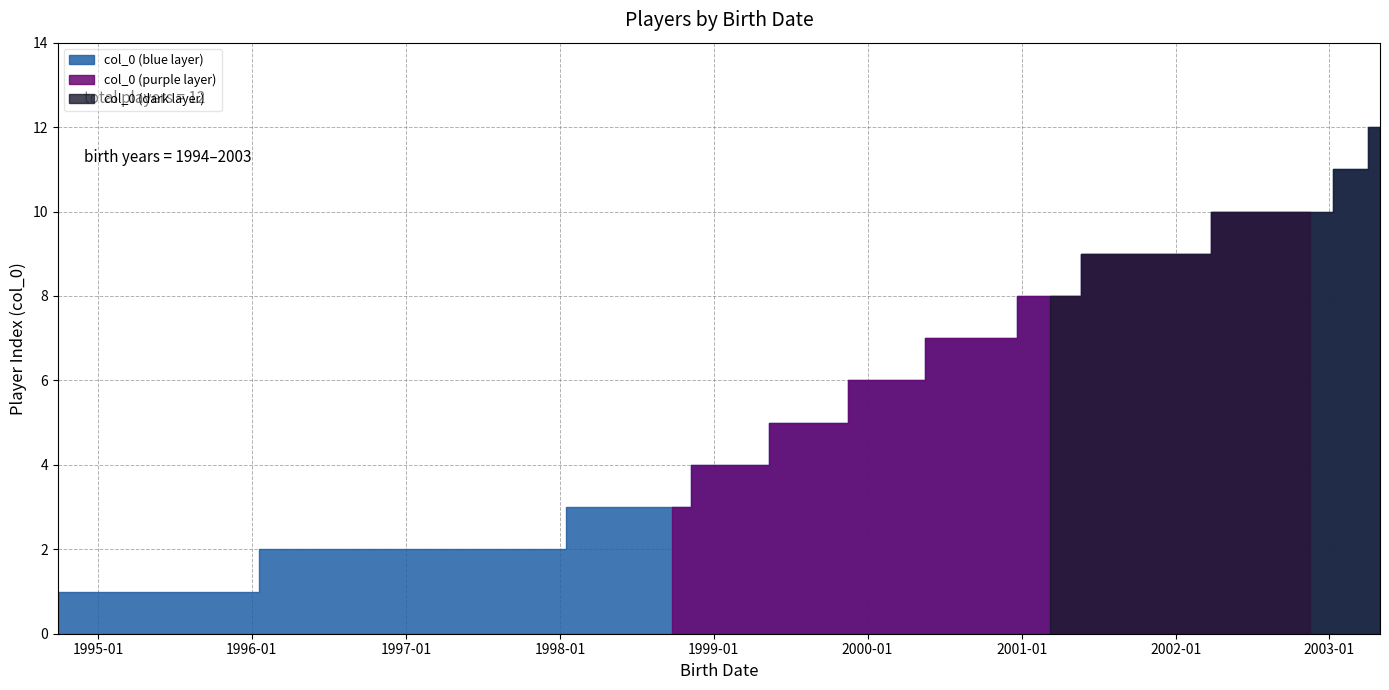

What position from the right is 2003-05-01?

1